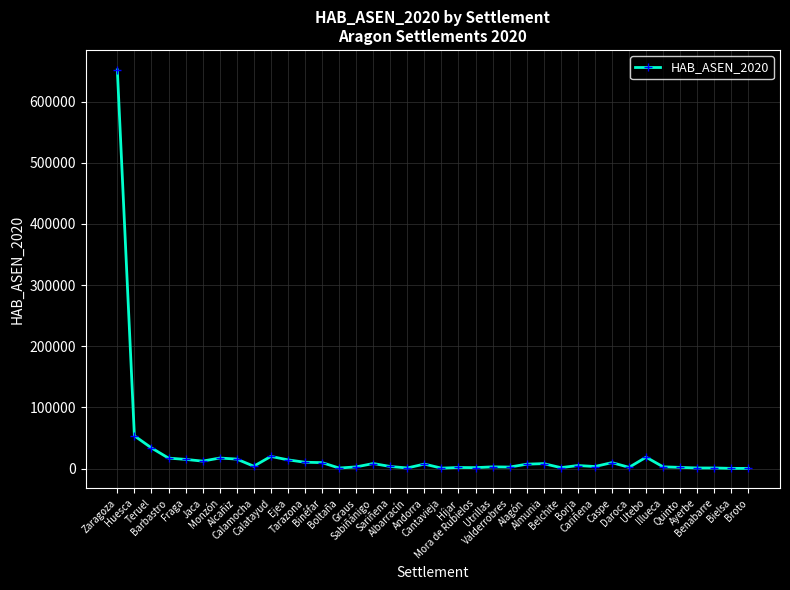

True or false: the data has more than 2 interior local peaks.

True